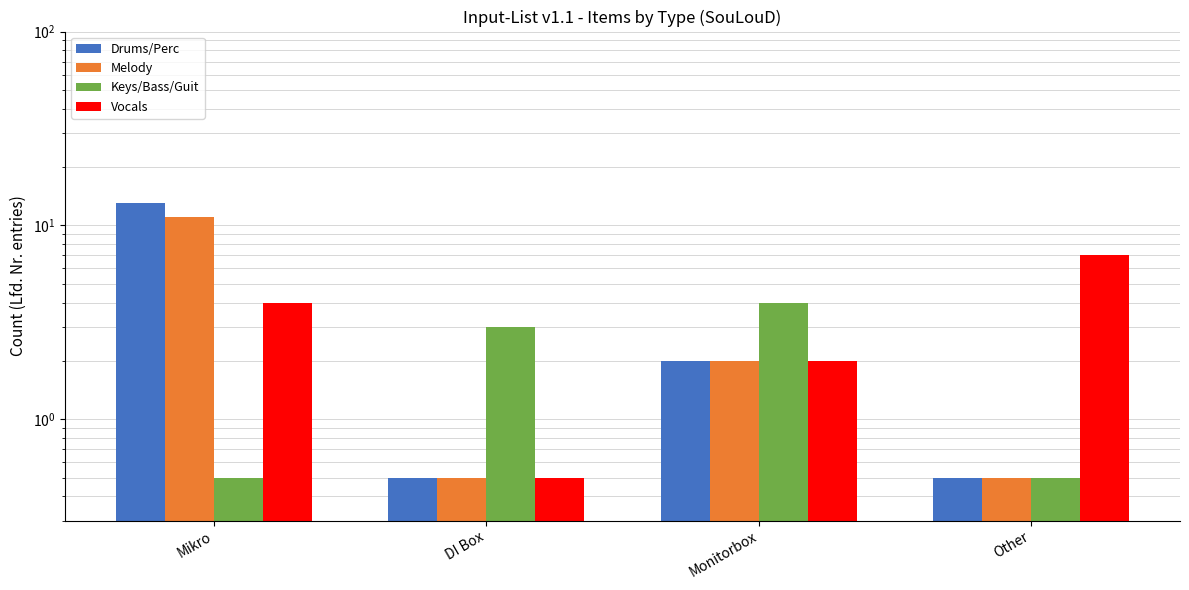

At which label does Melody first exceed 2?

Mikro